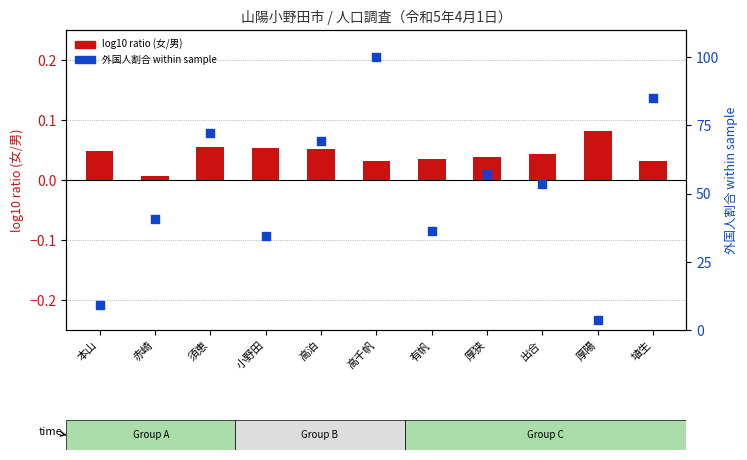

Which series has the largest Y range (max minus min)?

外国人割合 within sample